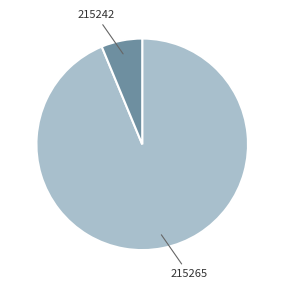

Is there a majority slice in this chart?

Yes